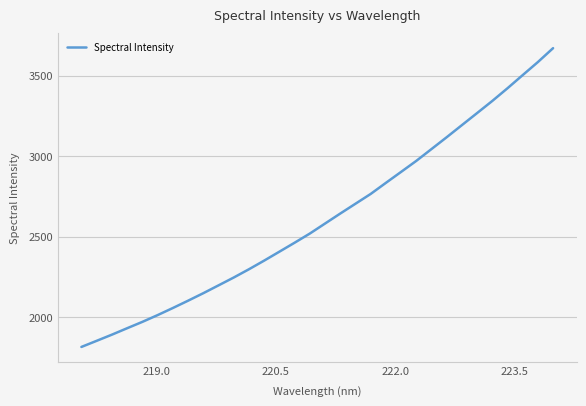

What is the difference between the maximum and minimum values?

1857.4